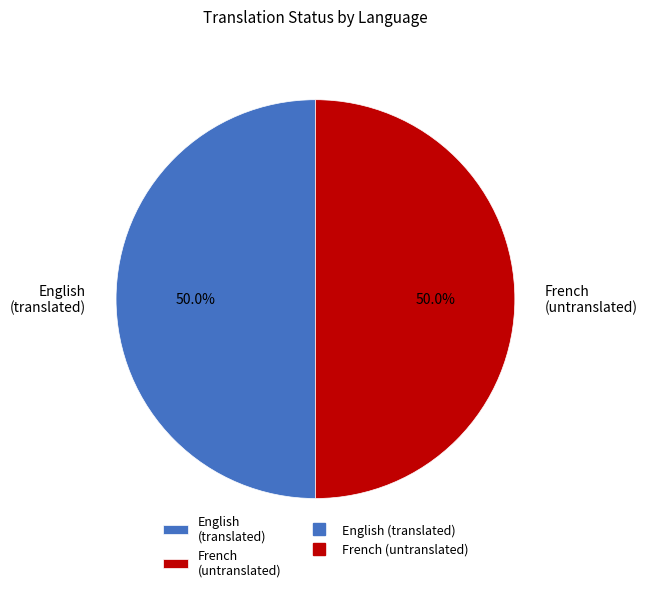

To the nearest percent, what is the average slice percentage?

50%